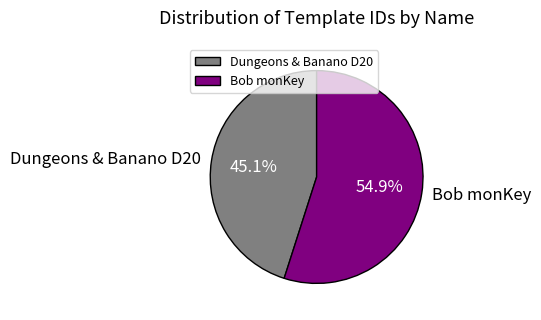

Does Bob monKey represent more than half of the total?

Yes